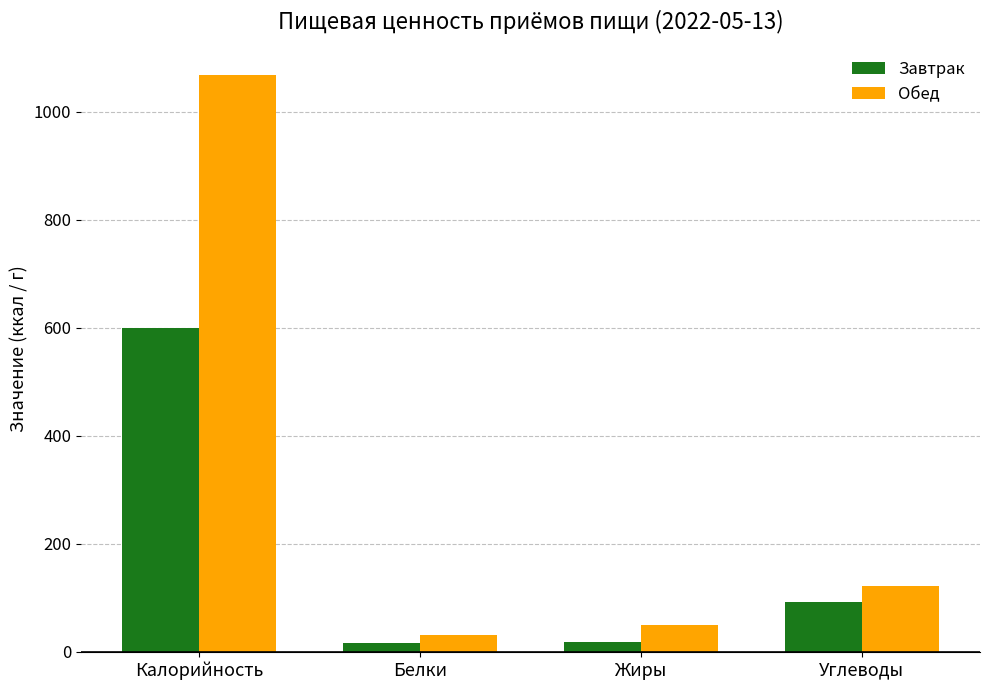

What is the value of the Обед bar at the 1st from the left?

1069